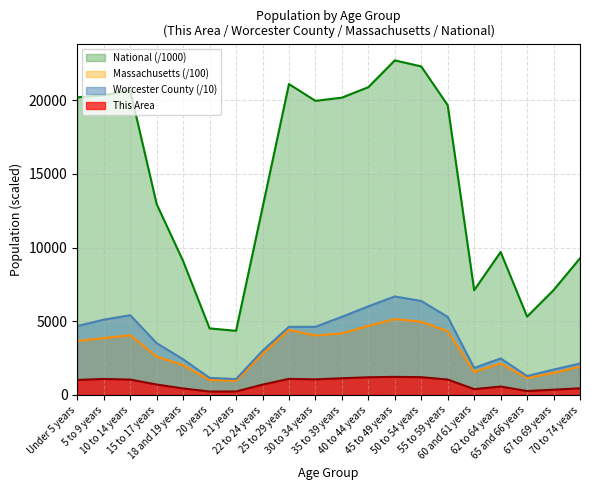

At which category does This Area reach its first local peak?

5 to 9 years